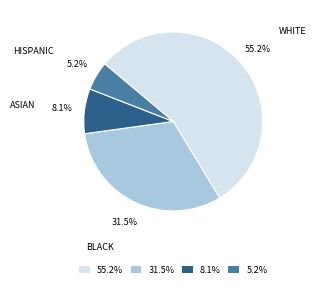

Which slice is the smallest?

5.2%